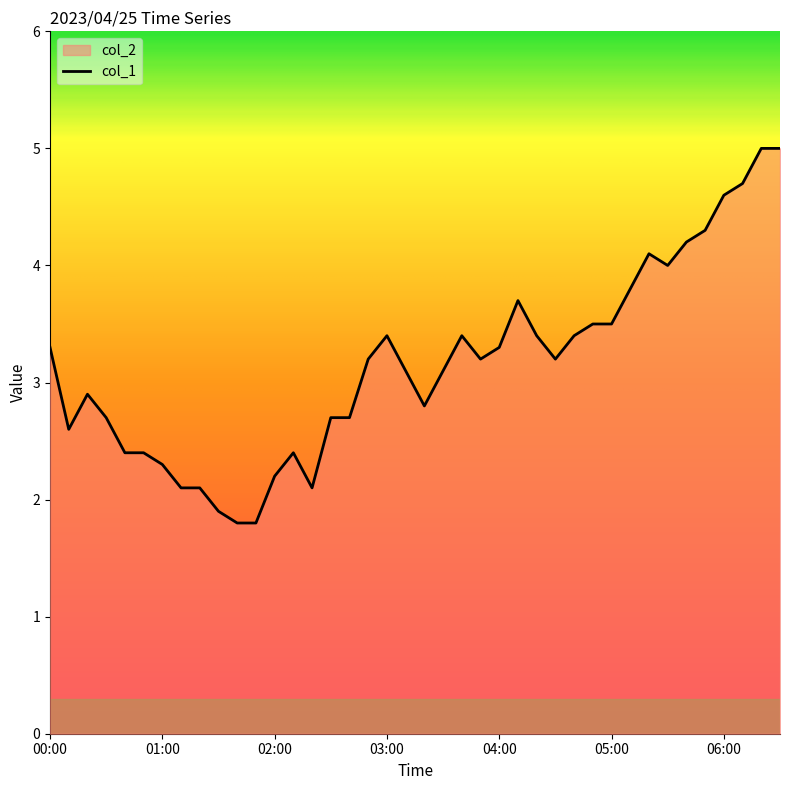

Reading left to right, what are all the values shown in this chart?

3.3	2.6	2.9	2.7	2.4	2.4	2.3	2.1	2.1	1.9	1.8	1.8	2.2	2.4	2.1	2.7	2.7	3.2	3.4	3.1	2.8	3.1	3.4	3.2	3.3	3.7	3.4	3.2	3.4	3.5	3.5	3.8	4.1	4.0	4.2	4.3	4.6	4.7	5.0	5.0